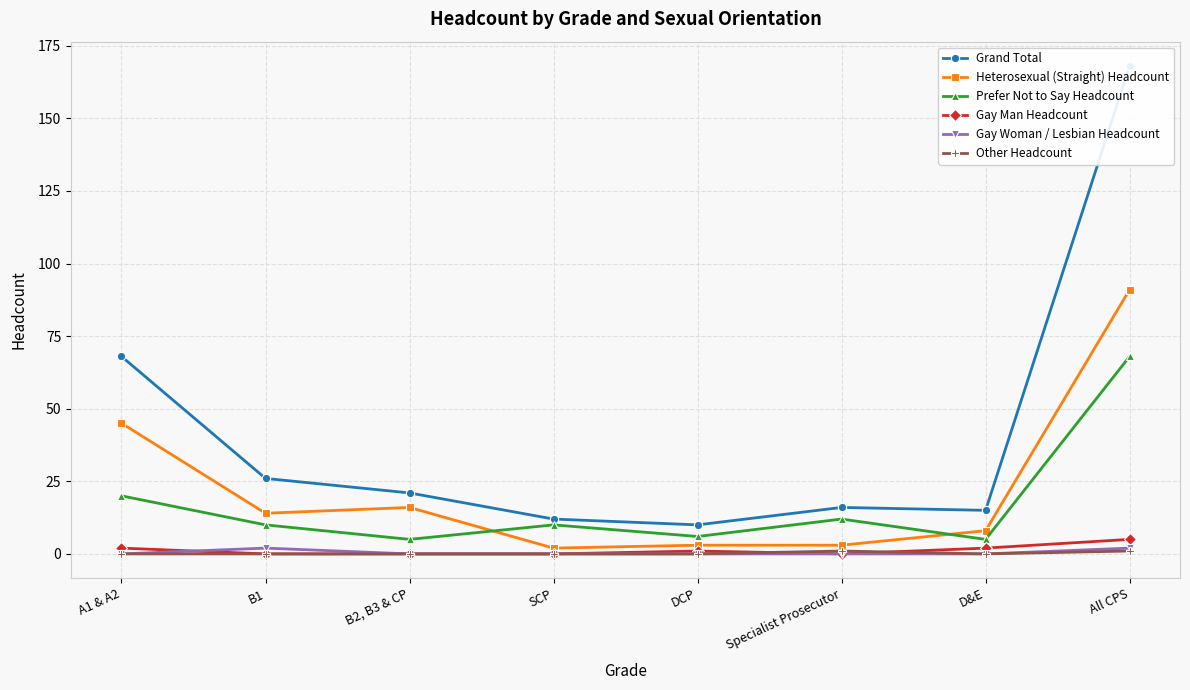

What is the highest value of the Heterosexual (Straight) Headcount series?

91